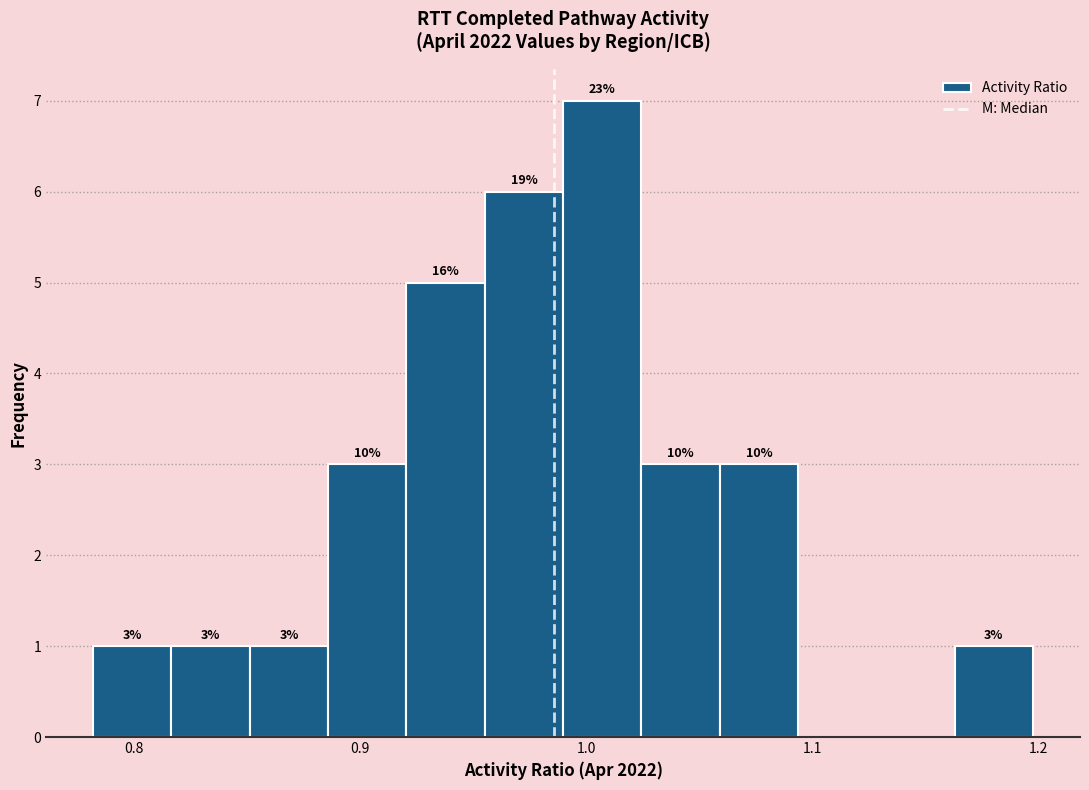

Around what value on the x-axis is the tallest bar? Give the approximate position of its centre, as read against the axis.

1.01